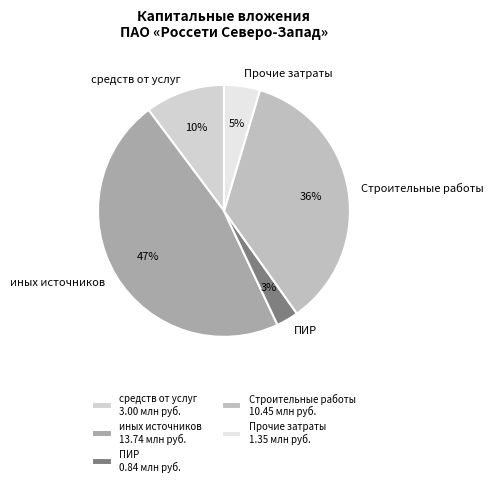

Does средств от услуг represent more than half of the total?

No